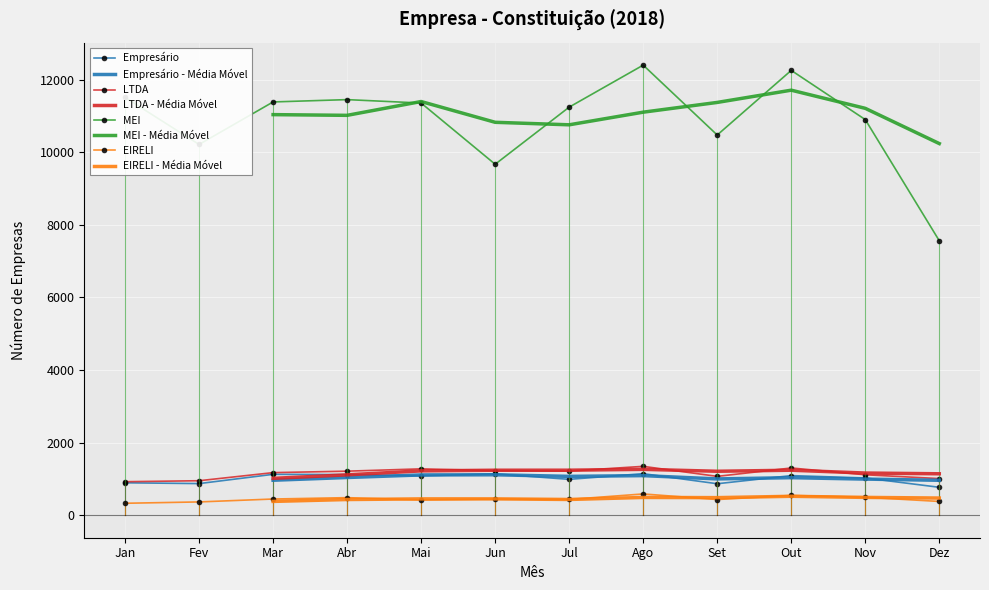

At which category does EIRELI reach its first local peak?

Abr